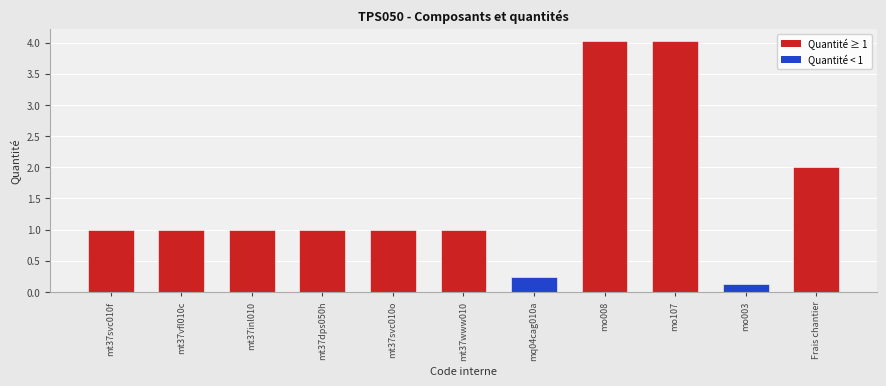

What is the difference between the second highest and second lowest values?

3.8